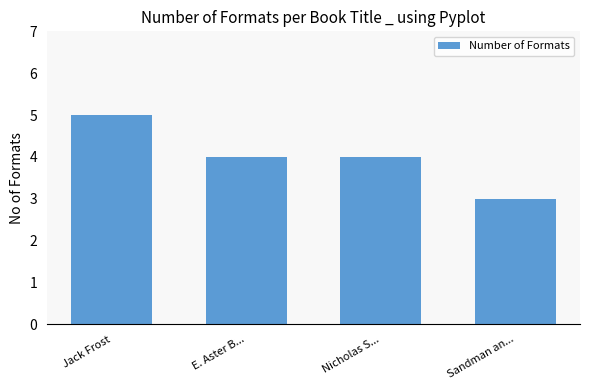

What is the minimum value shown in the chart?

3